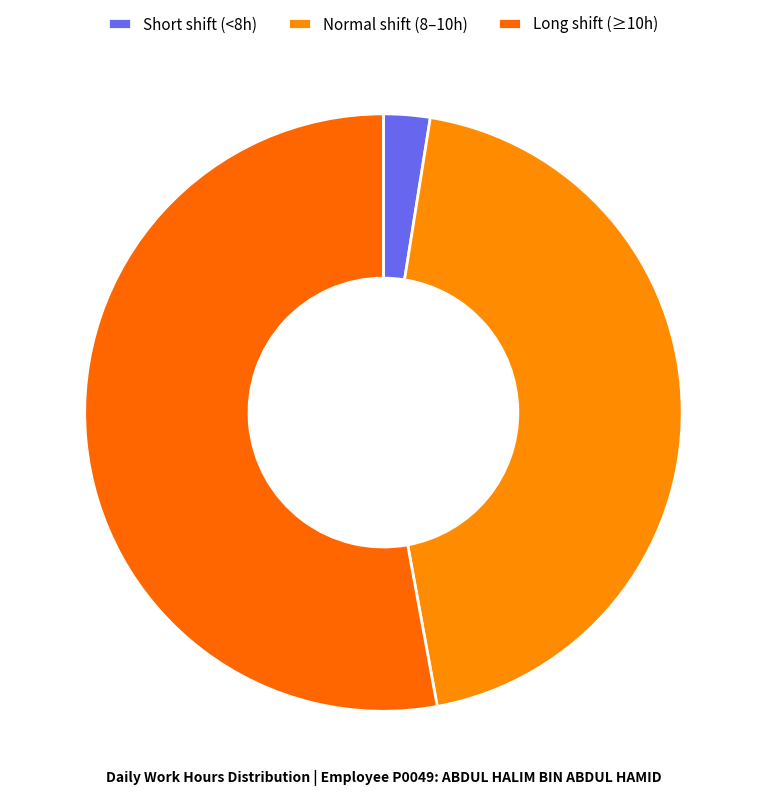

How many slices are in this pie chart?

3